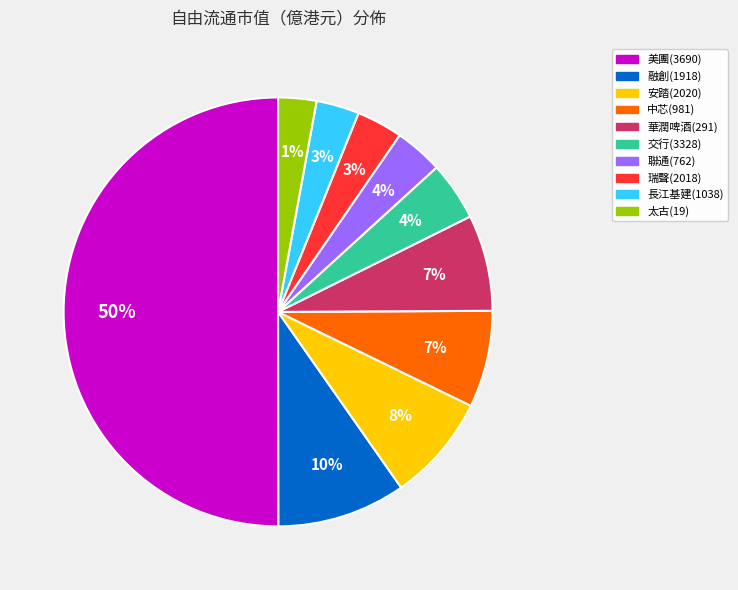

To the nearest percent, what is the difference between the 長江基建(1038) and 華潤啤酒(291) slice percentages?

4%